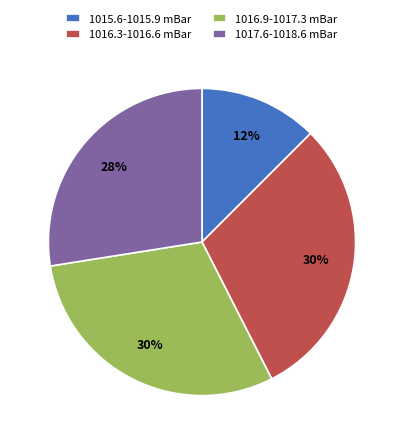

Is it true that 1015.6-1015.9 mBar is 5% of the pie?

False